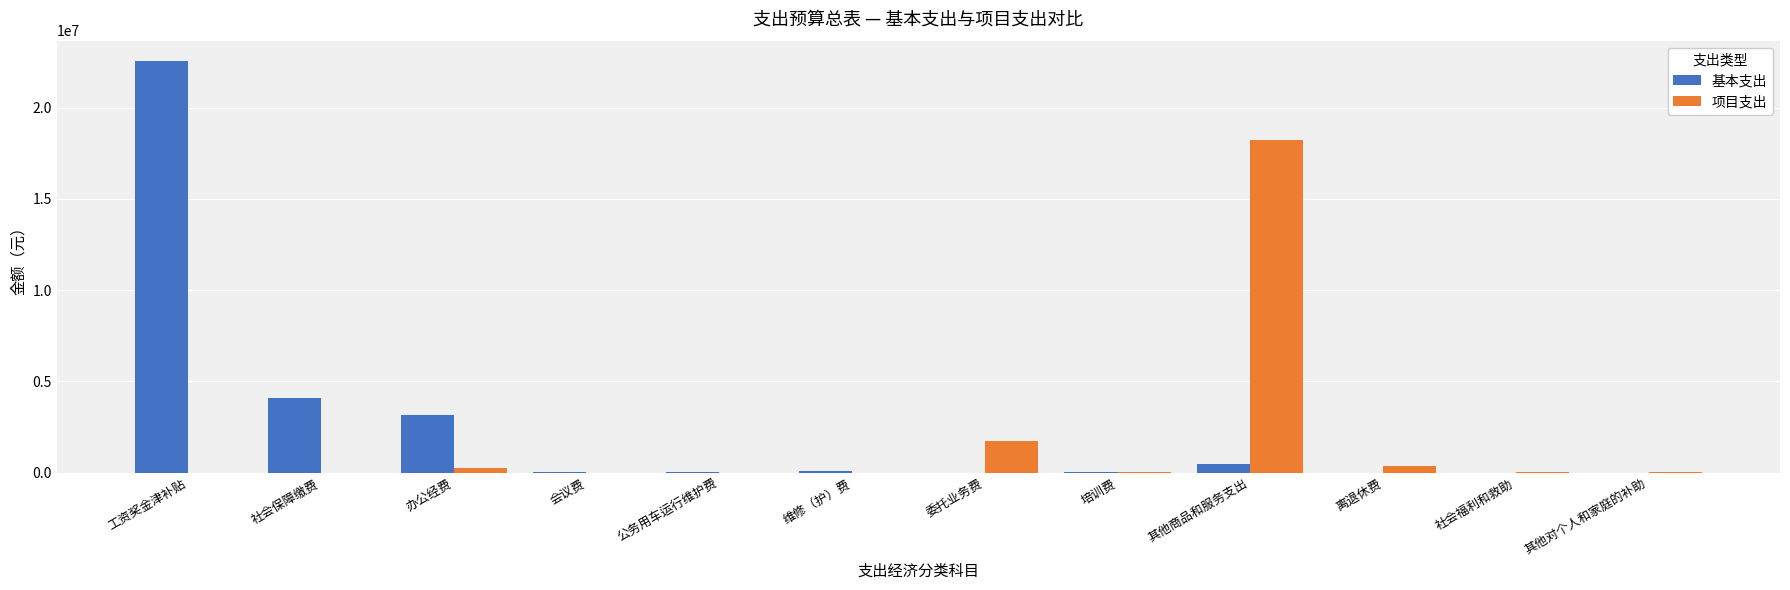

At which category is the sum across all series the highest?

工资奖金津补贴